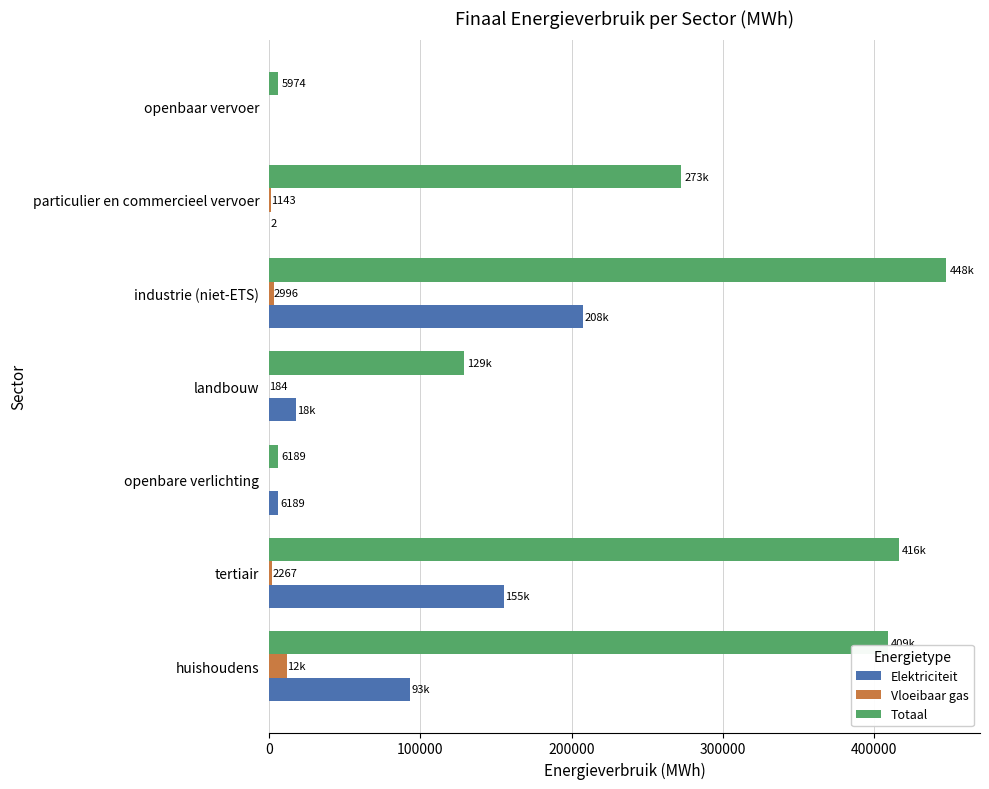

Is the value of Elektriciteit at huishoudens greater than the value of Vloeibaar gas at huishoudens?

Yes